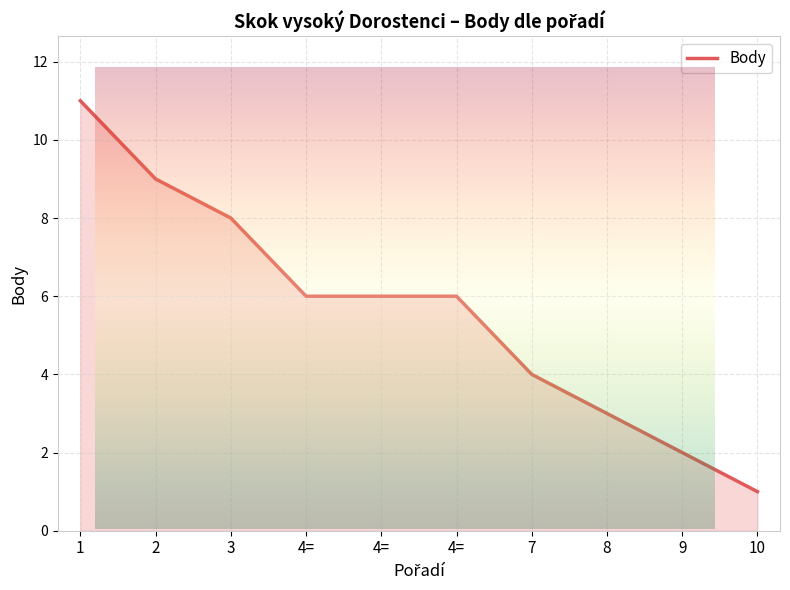

What is the change in value from 2 to 4=?

-3